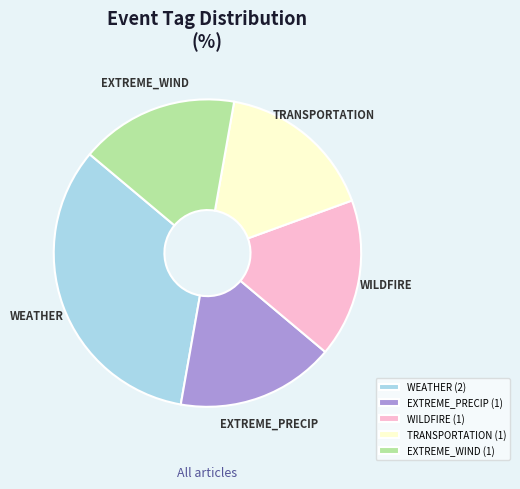

Which category has the biggest portion of the pie?

WEATHER (2)